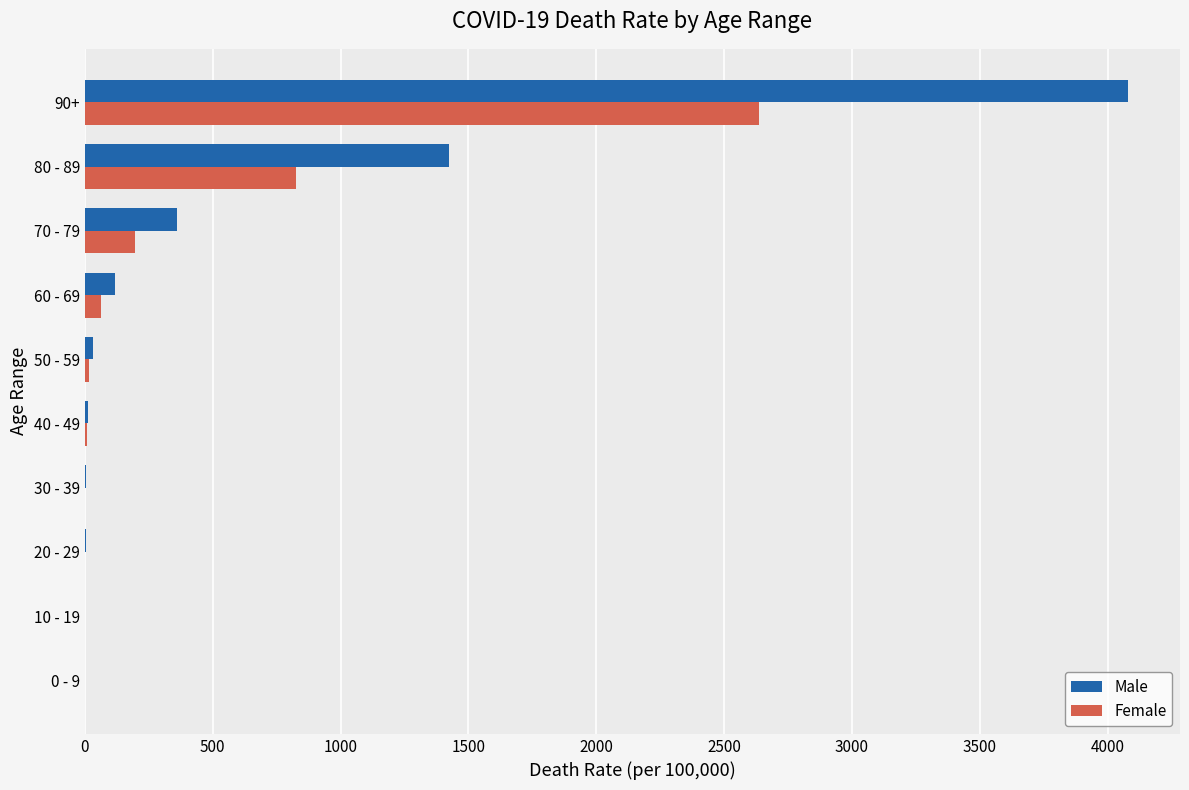

Which series has the largest total across all categories?

Male